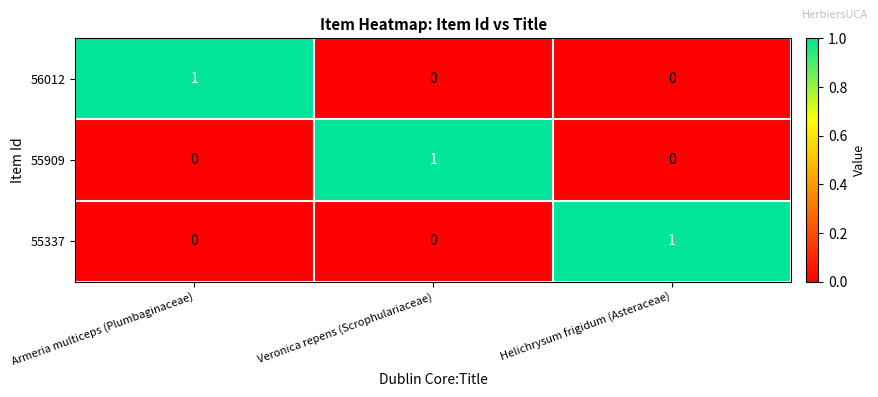

Which category has the highest value in the 55337 series?

Helichrysum frigidum (Asteraceae)